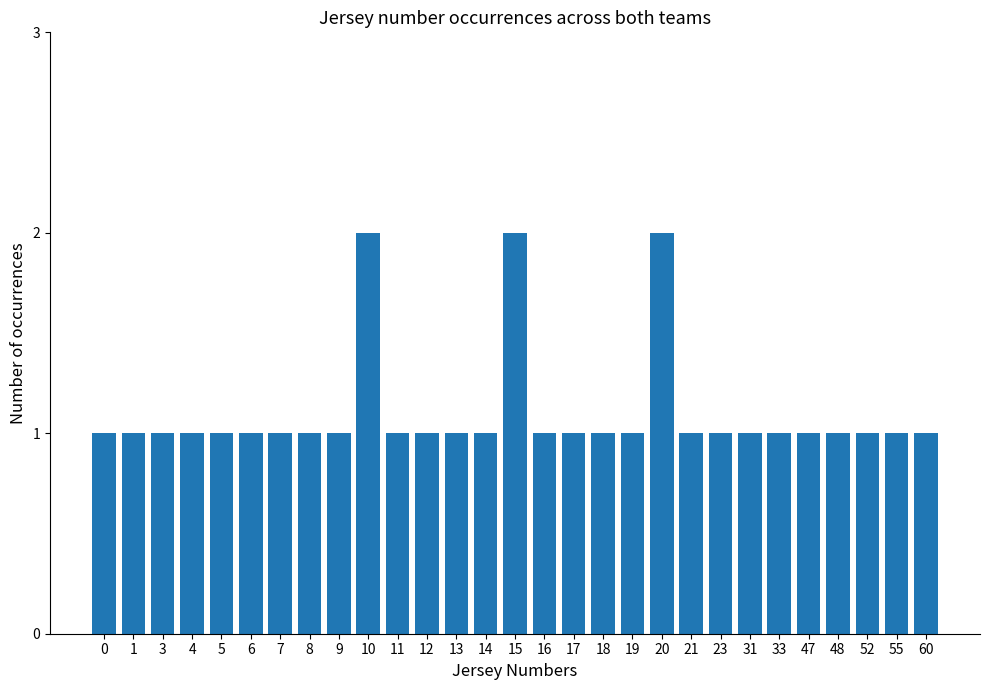

What is the approximate value at 8?

1